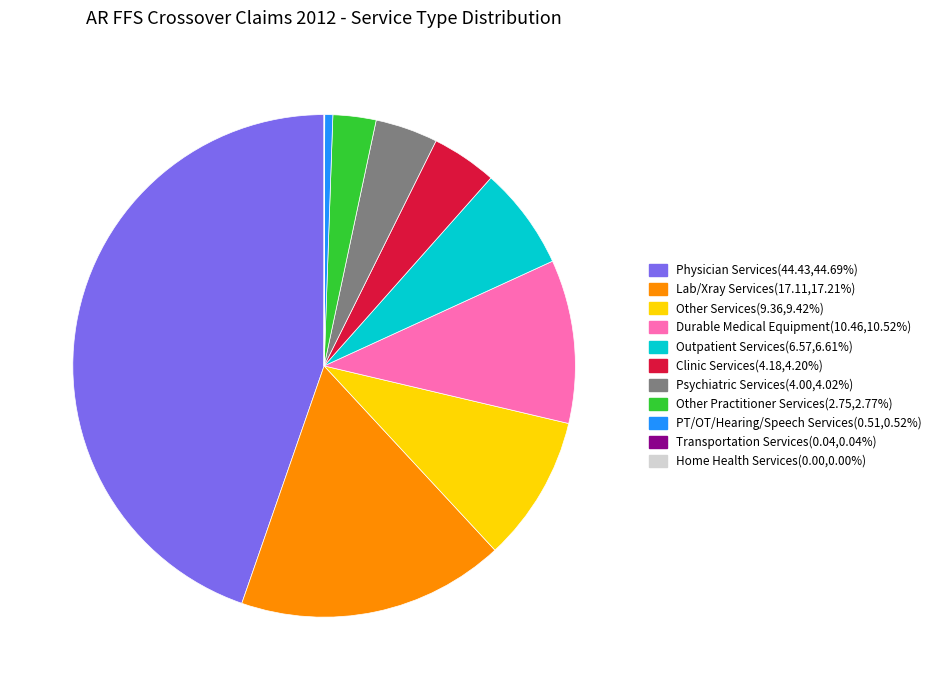

Which category has the biggest portion of the pie?

Physician Services